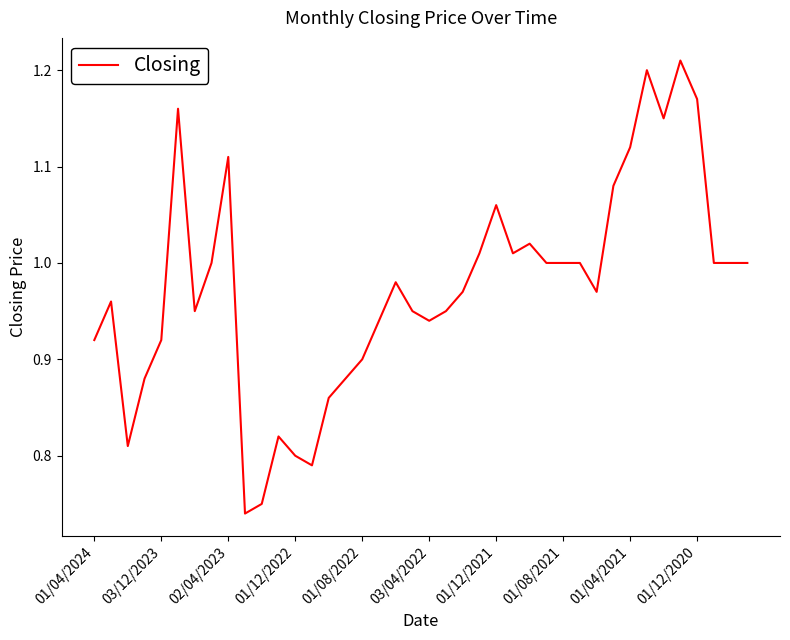

Does the chart display data point markers on the line(s)?

No